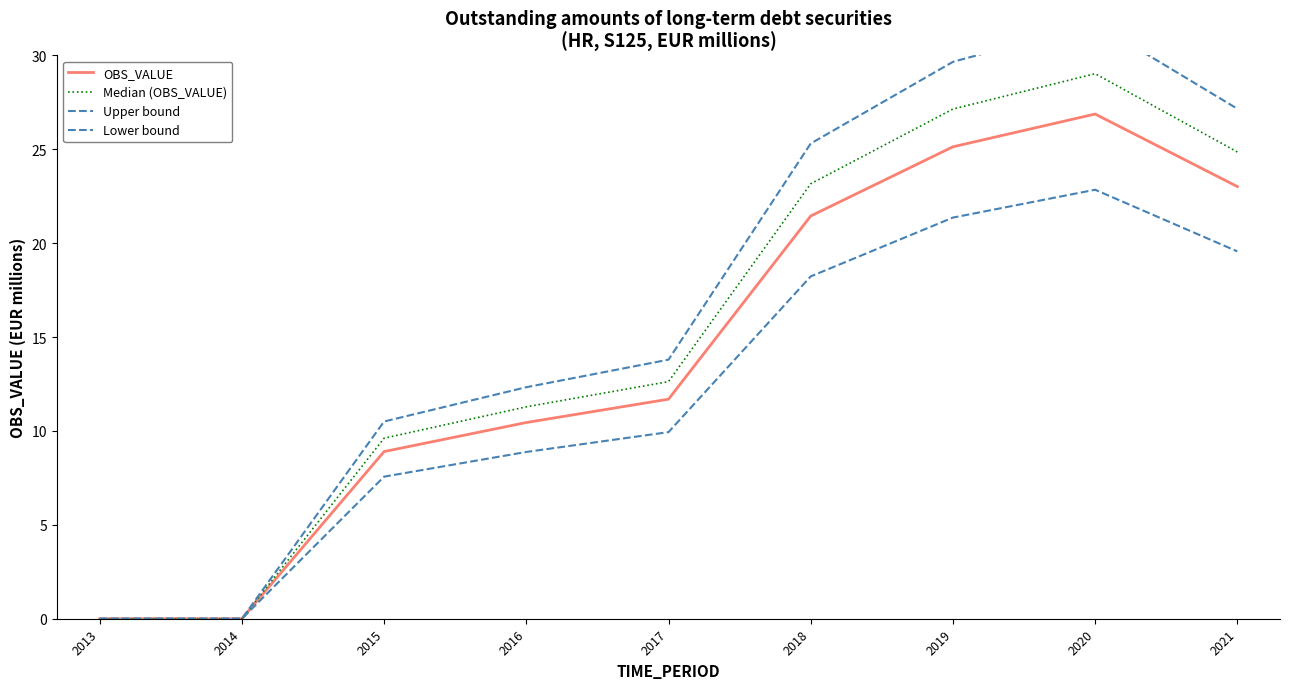

At how many categories does at least one series exceed 11?

6